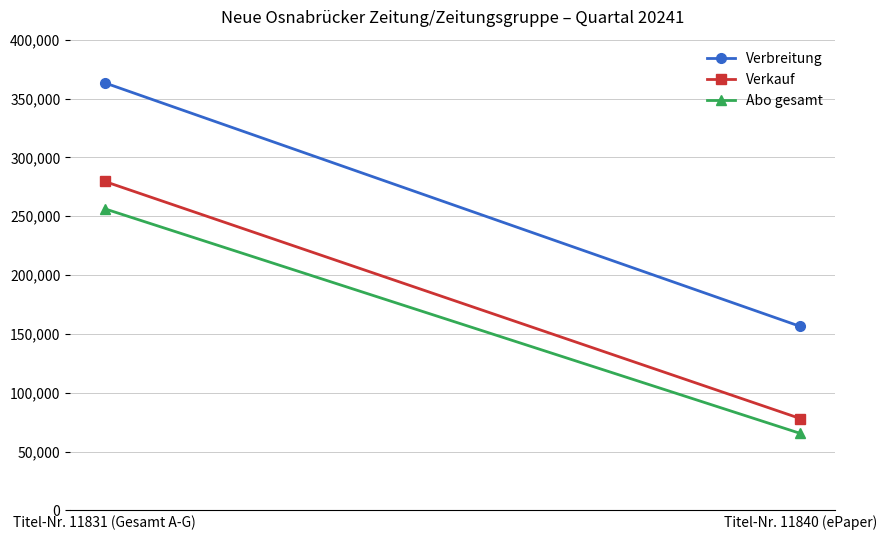

What is the average value of the Abo gesamt series?

160824